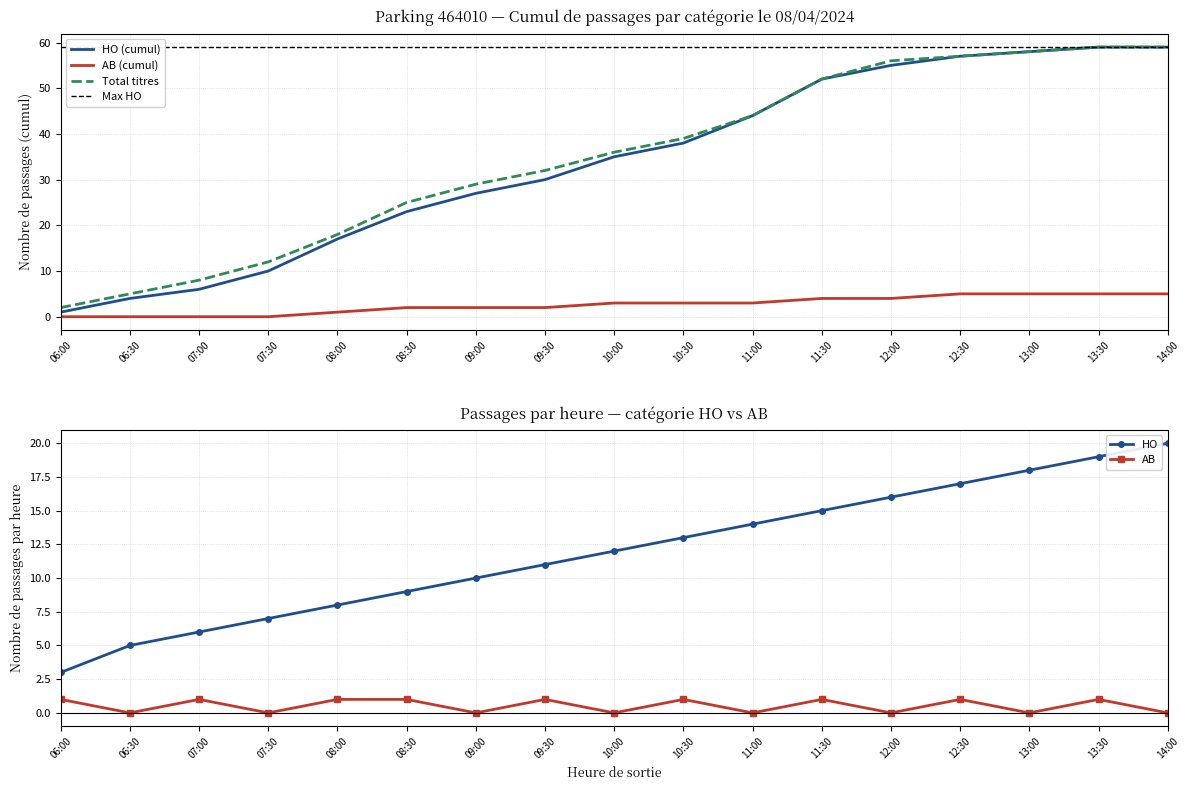

How many values in the HO series are below 12?

8